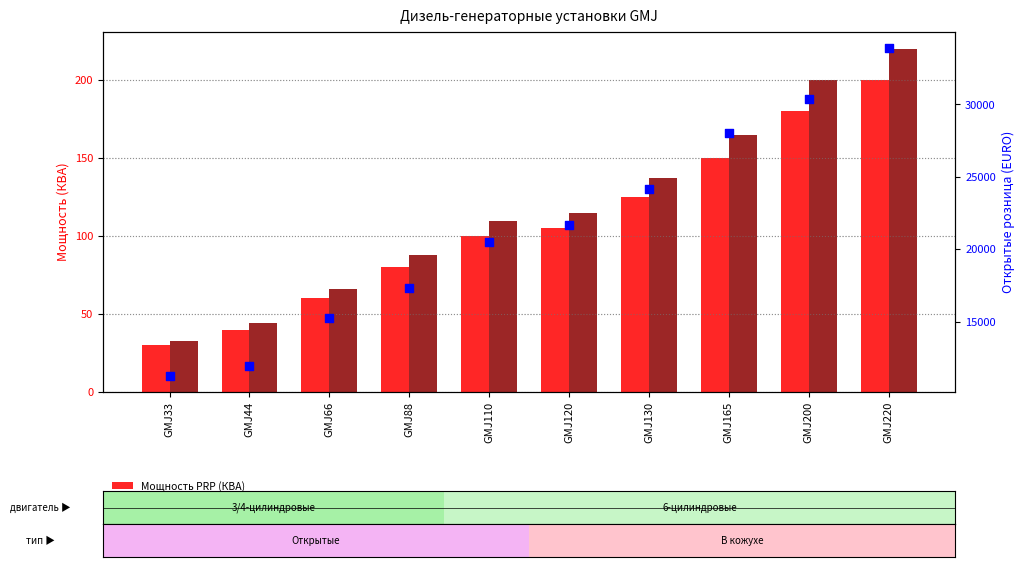

What are all the series names shown in the legend?

Мощность PRP (КВА), Мощность ESP (КВА), Открытые розница (EURO)